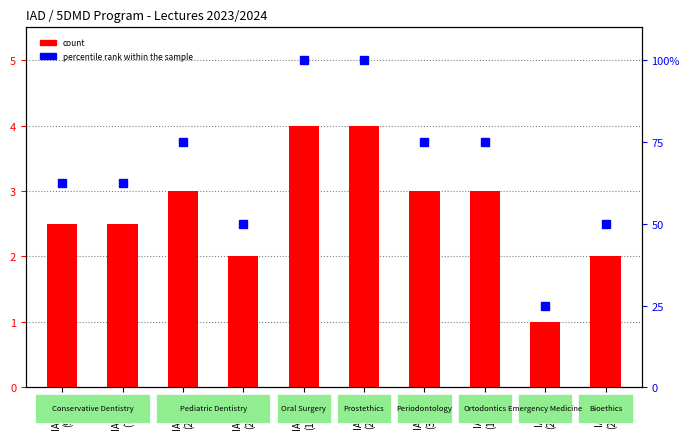

What is the smallest value displayed?

1.0